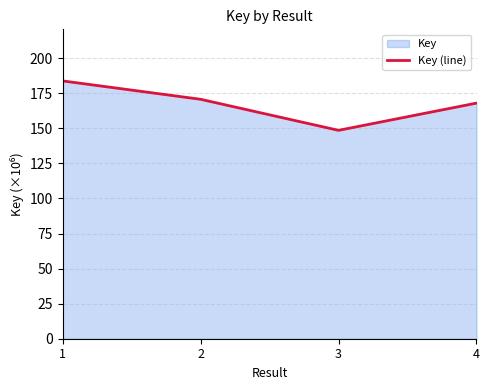

Reading right to left, extract all data points from this chart.

4=168.0	3=148.6	2=170.7	1=183.8